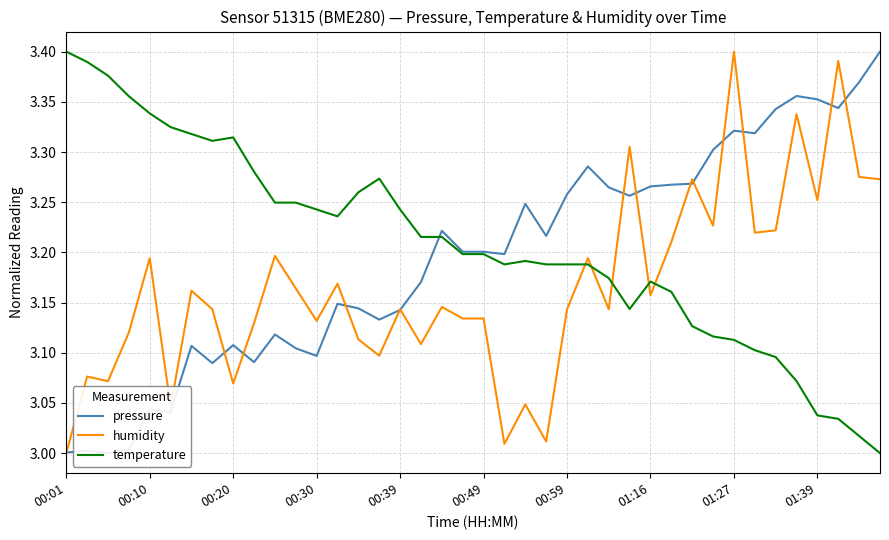

True or false: temperature has a value of 0.7 at 29.

False